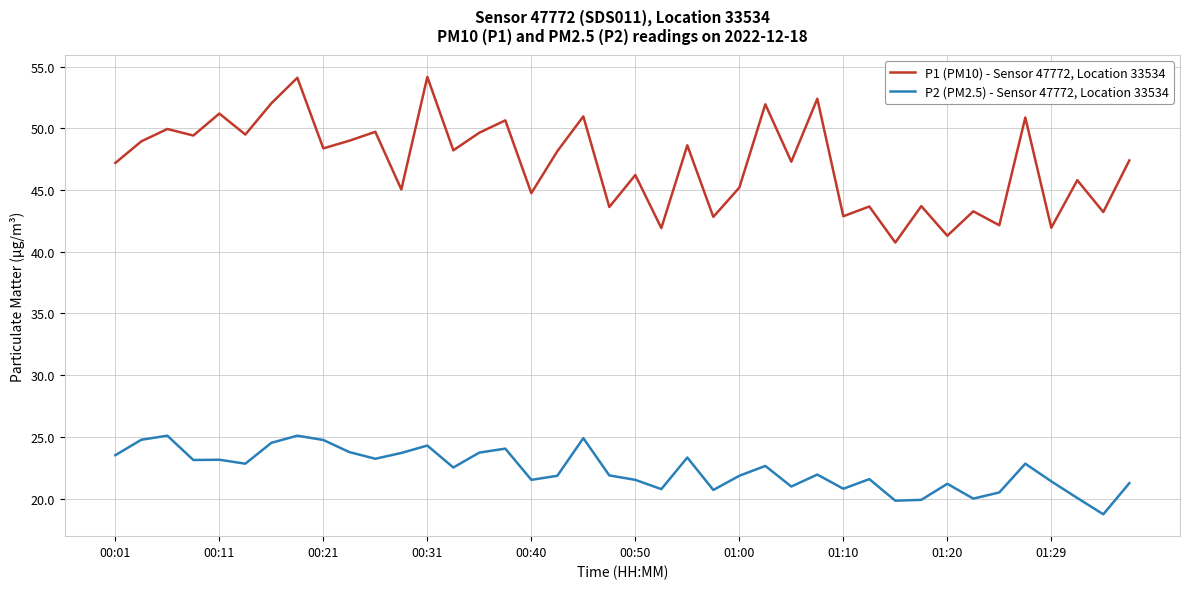

True or false: P2 (PM2.5) - Sensor 47772, Location 33534 and P1 (PM10) - Sensor 47772, Location 33534 intersect in this chart.

False